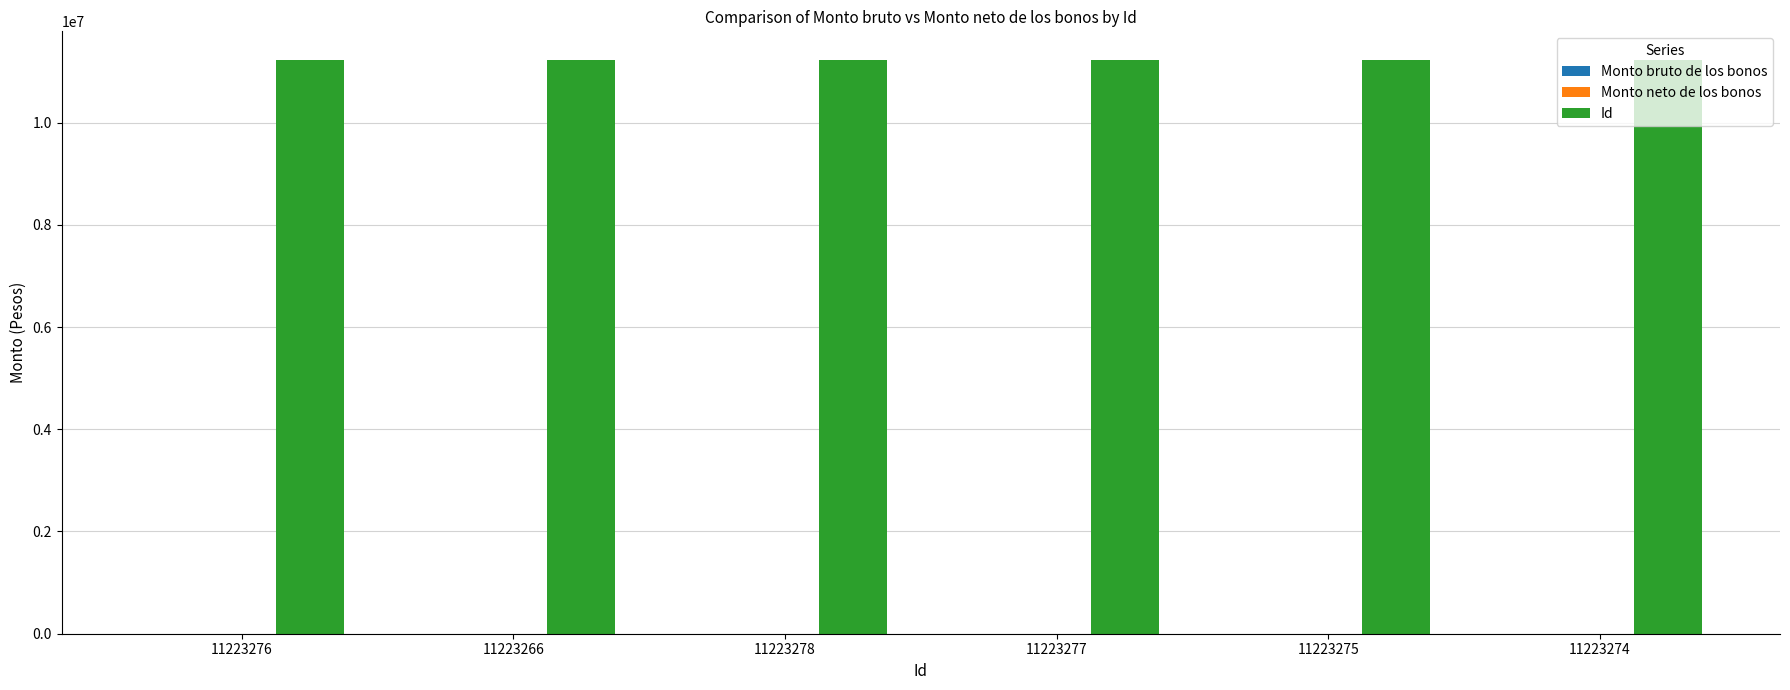

What is the sum of all Id values?

67339646.0